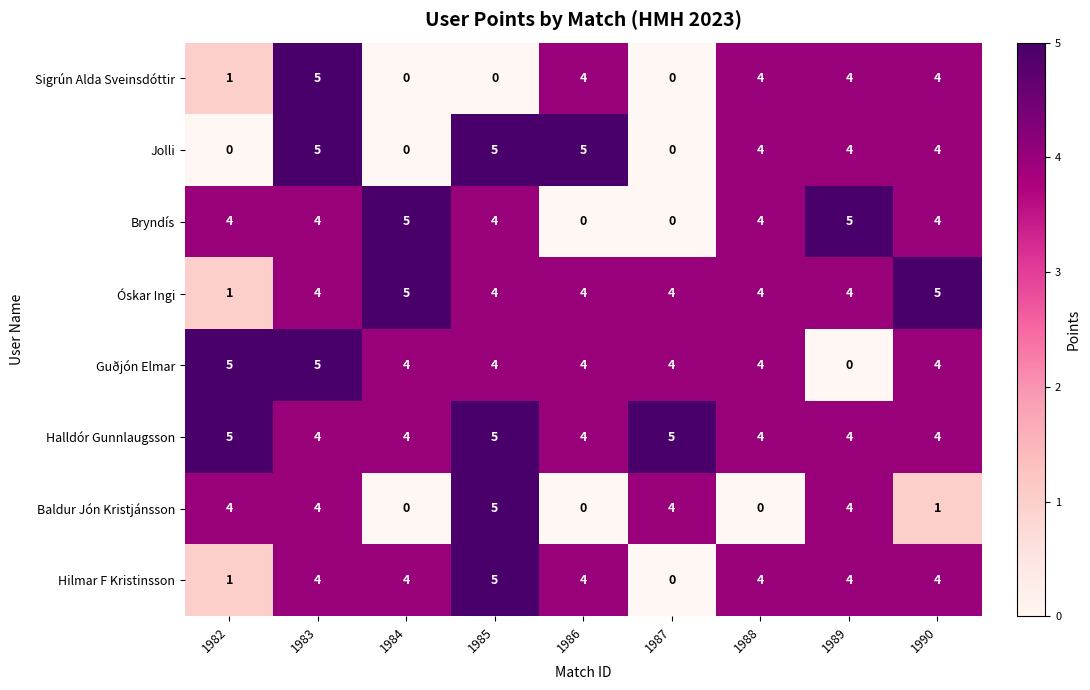

What is the total value across all series at 1989?

29